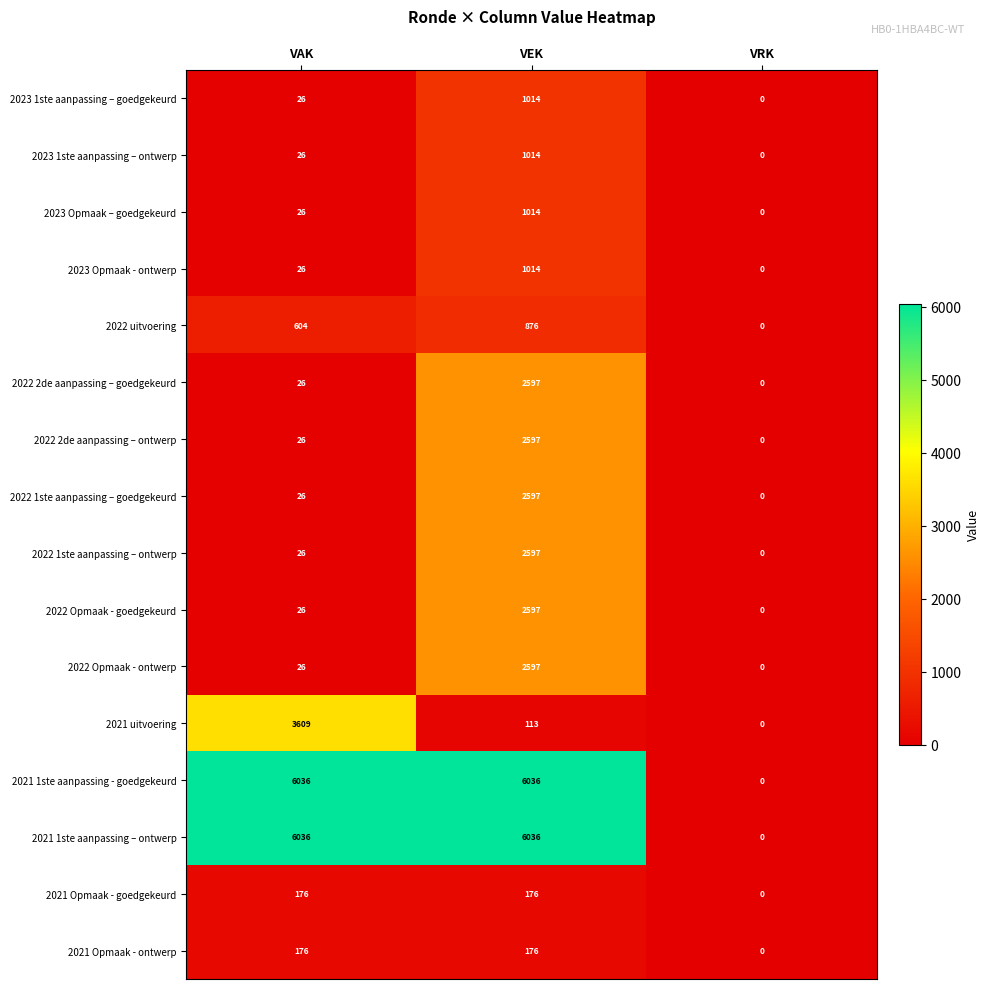

Rank the categories by 2022 Opmaak - goedgekeurd value from highest to lowest.

VEK, VAK, VRK